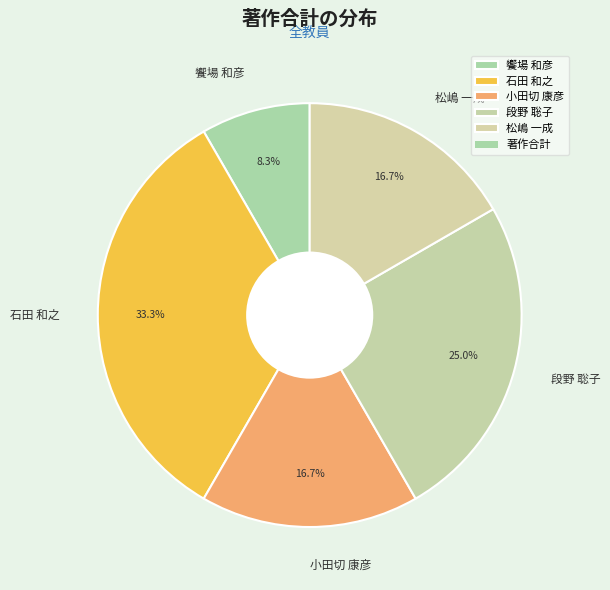

Which has a higher value, 段野 聡子 or 石田 和之?

石田 和之